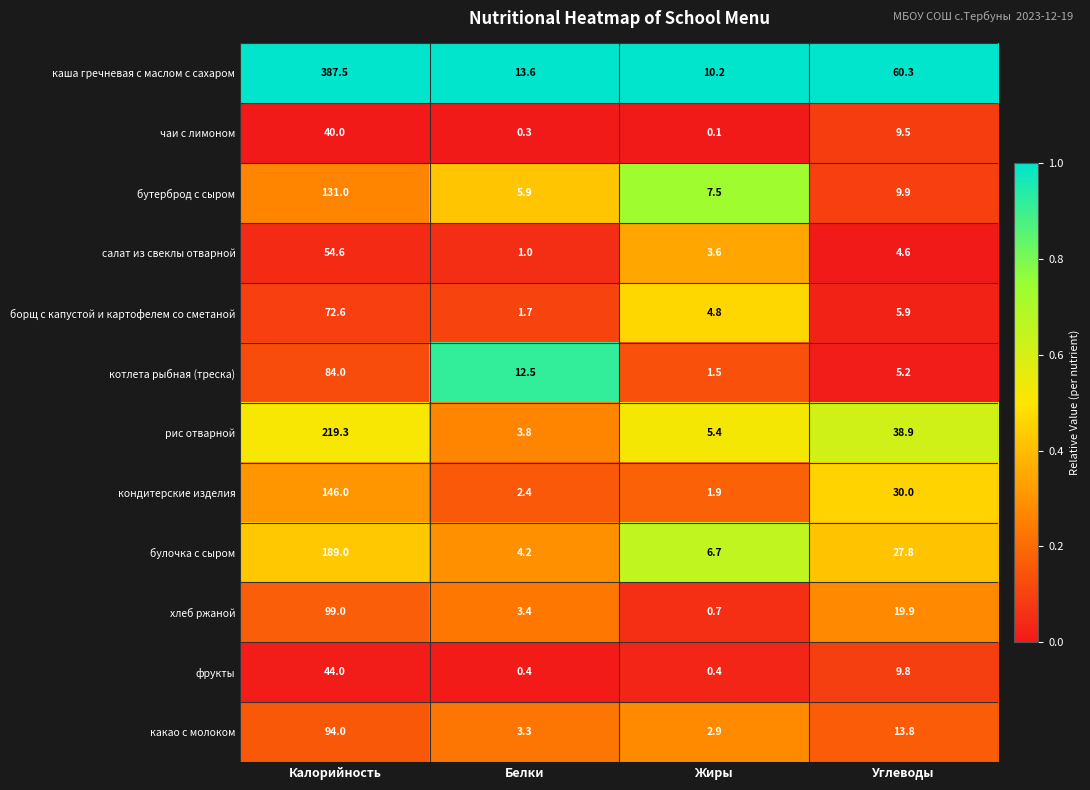

What is the difference between the highest and lowest values at Белки?

13.3